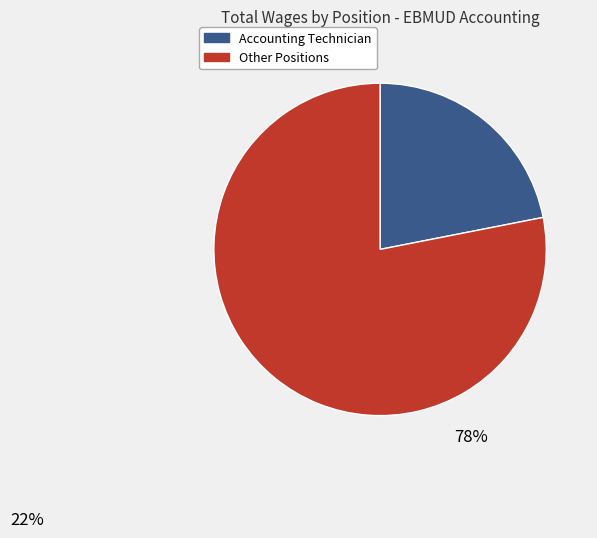

Does any single category account for the majority?

Yes